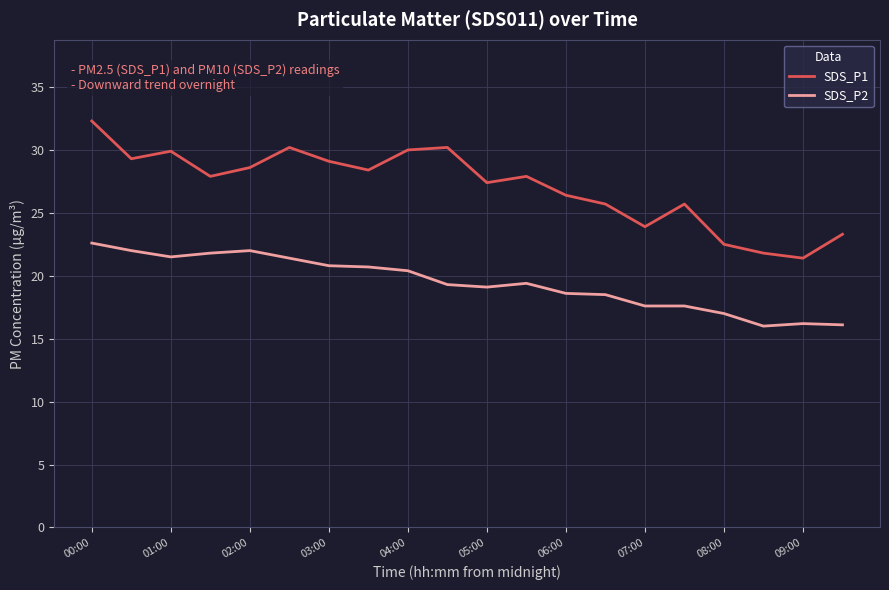

What is the highest value of the SDS_P2 series?

22.6